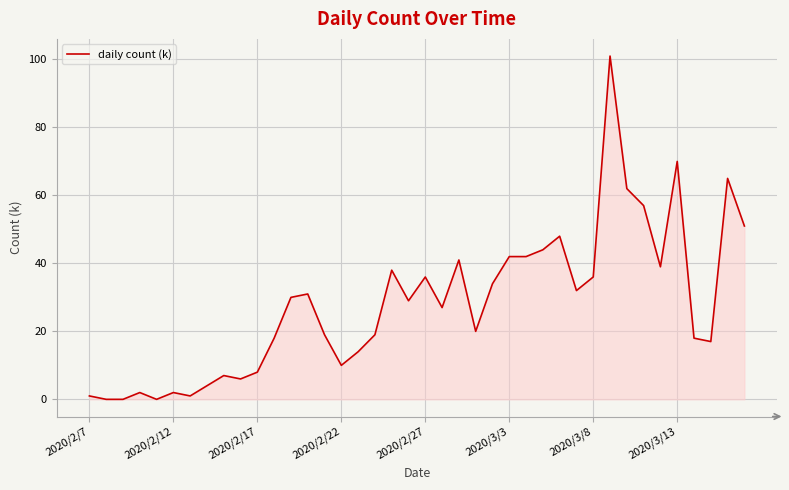

What is the maximum value shown in the chart?

101